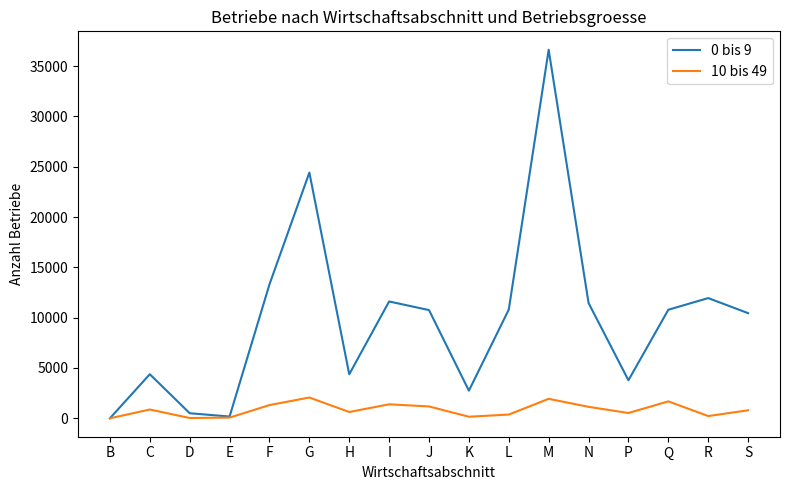

What is the greatest value displayed?

36629